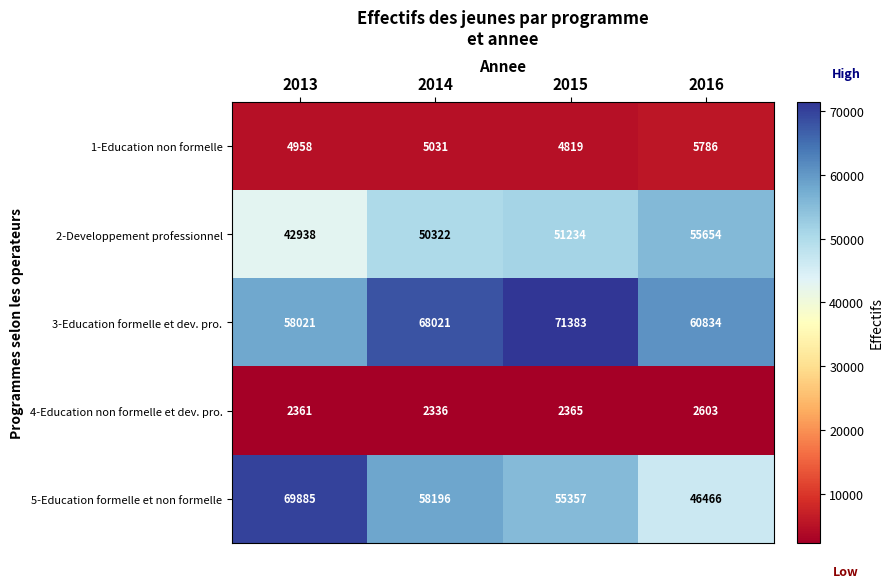

At which category is the sum across all series the highest?

2015